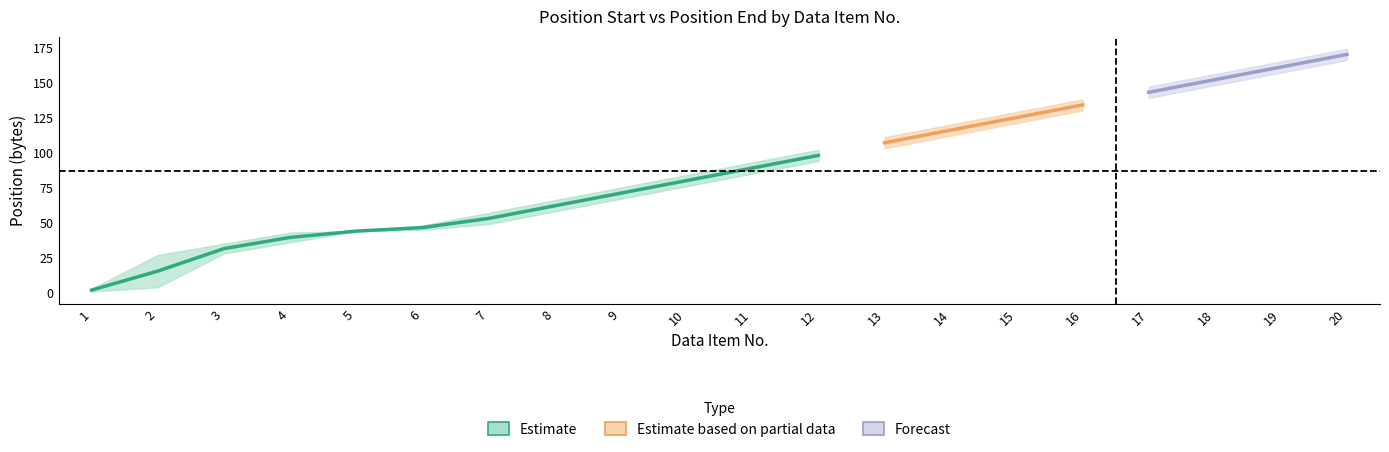

Is this an area chart (filled region under the line)?

No